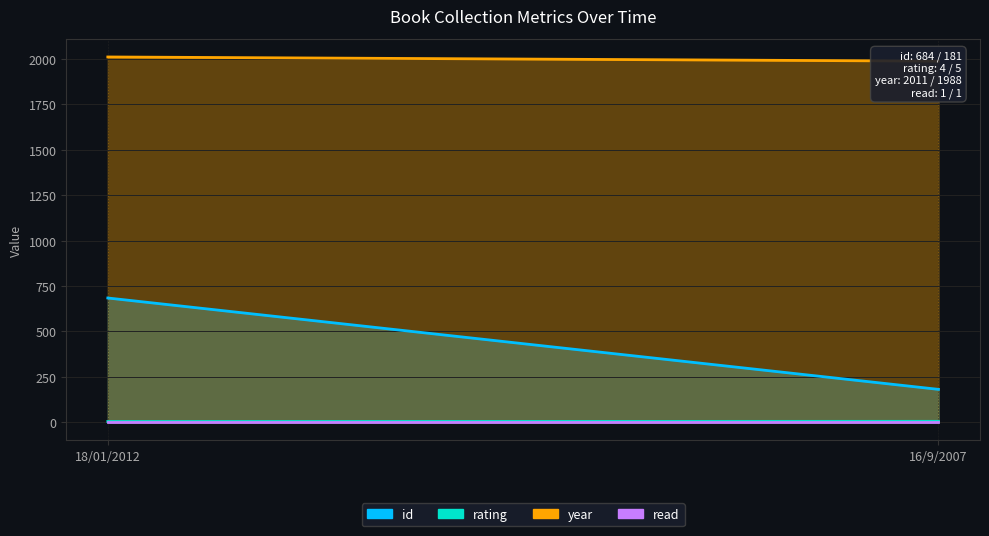

Which has a higher value, 16/9/2007 or 18/01/2012?

18/01/2012